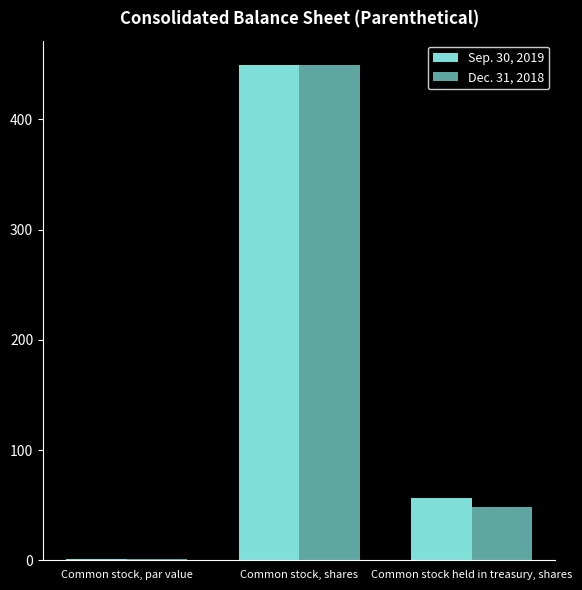

True or false: Dec. 31, 2018 has a value of 658.4 at Common stock, shares.

False